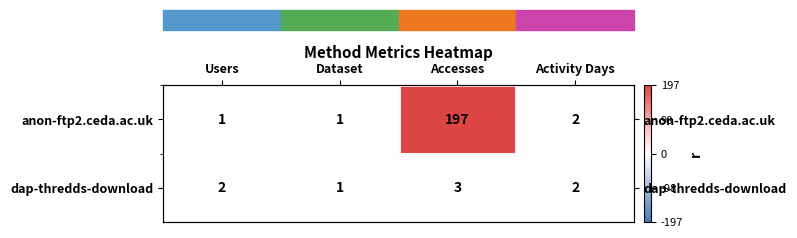

Between Users and Accesses, which is larger?

Accesses